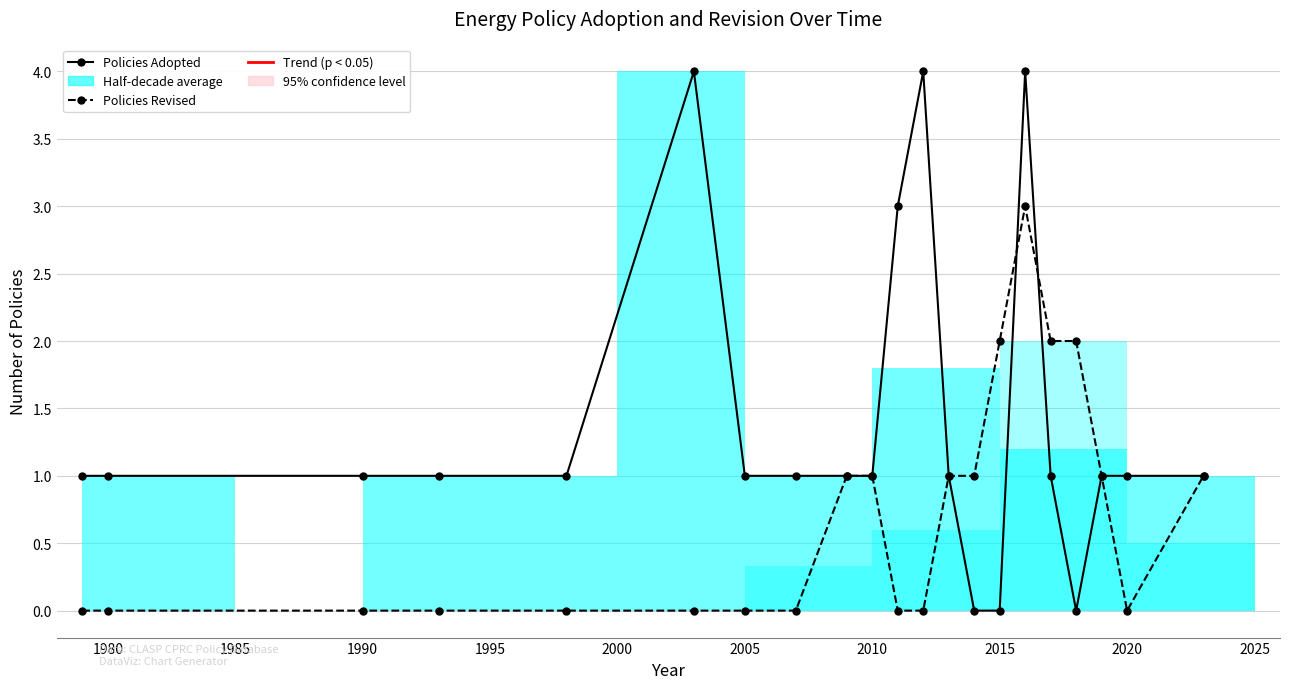

Does the chart have visible grid lines?

Yes